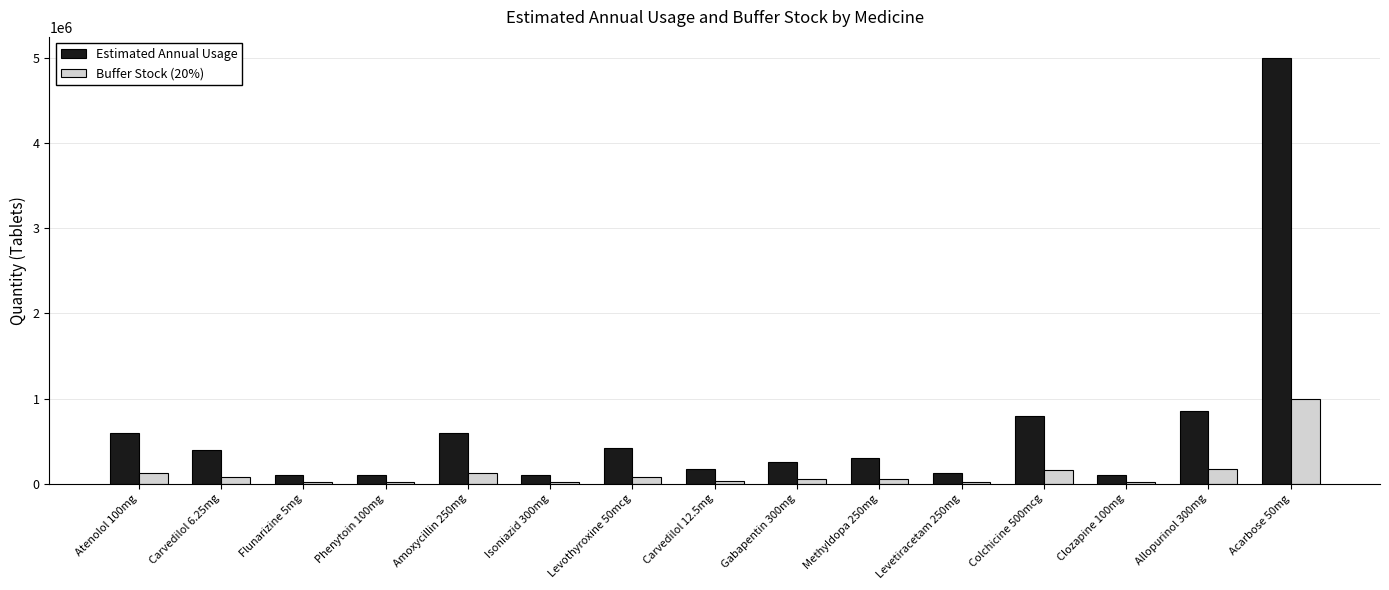

How many bars are there in total?

30